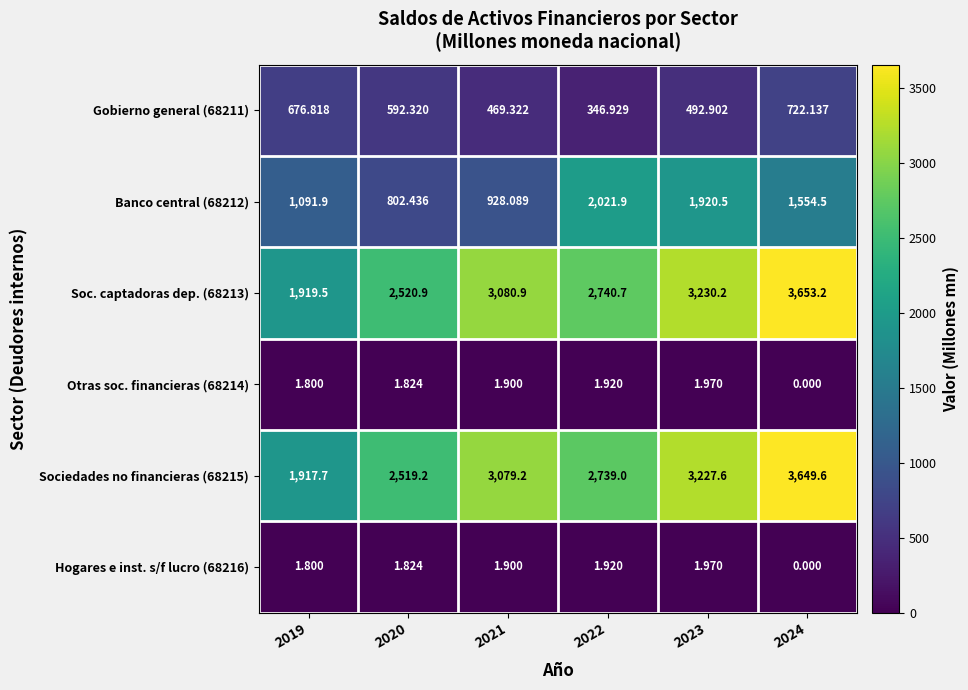

Is the value of Hogares e inst. s/f lucro (68216) at 2023 greater than the value of Banco central (68212) at 2022?

No